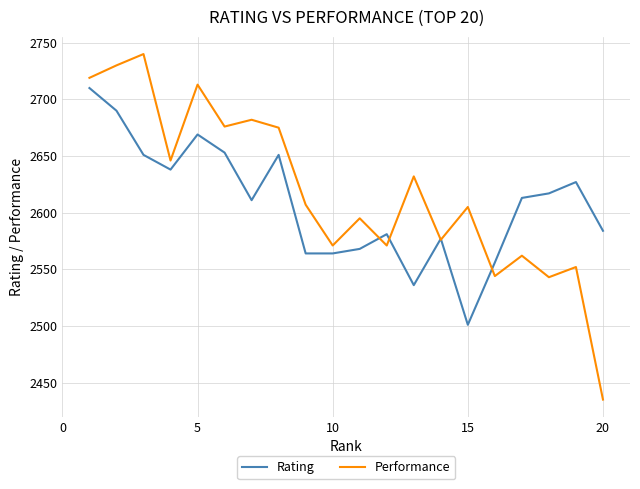

Which series has the largest total across all categories?

Performance